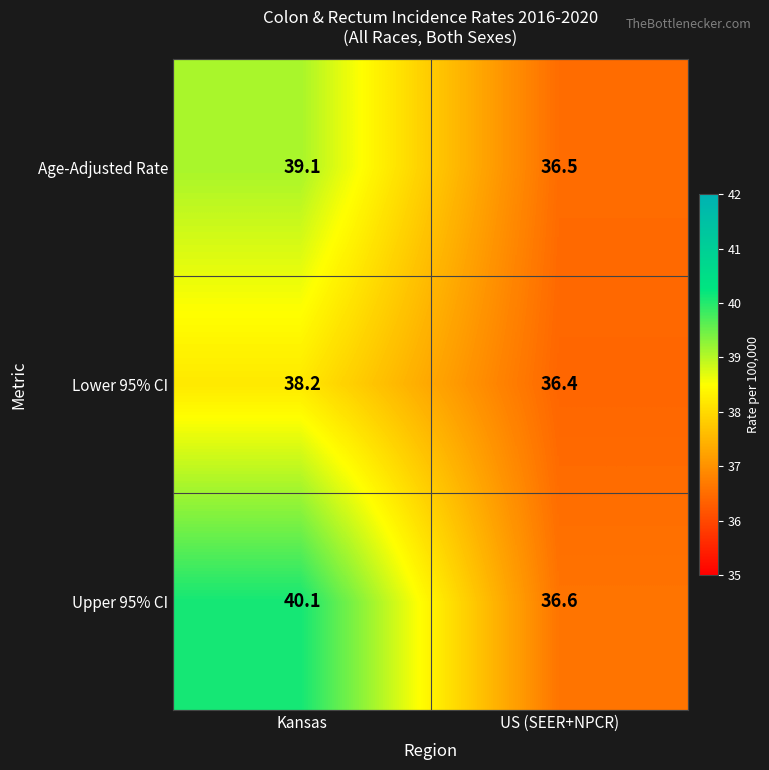

Reading right to left, what are all the values shown in this chart?

Age-Adjusted Rate: US (SEER+NPCR)=36.5	Kansas=39.1
Lower 95% CI: US (SEER+NPCR)=36.4	Kansas=38.2
Upper 95% CI: US (SEER+NPCR)=36.6	Kansas=40.1